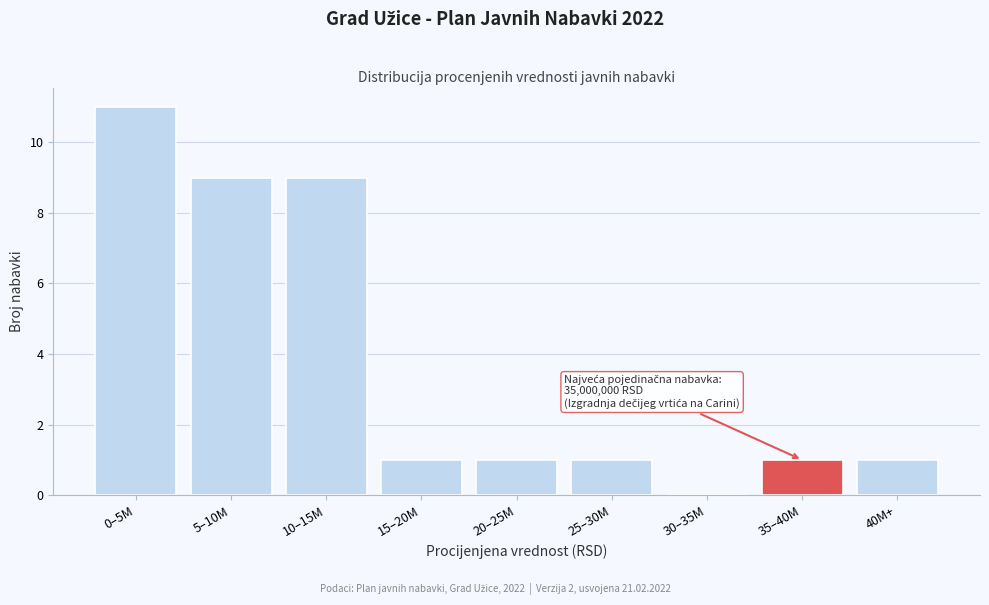

Reading right to left, list all the values displayed in this chart.

40M+=1	35–40M=1	30–35M=0	25–30M=1	20–25M=1	15–20M=1	10–15M=9	5–10M=9	0–5M=11